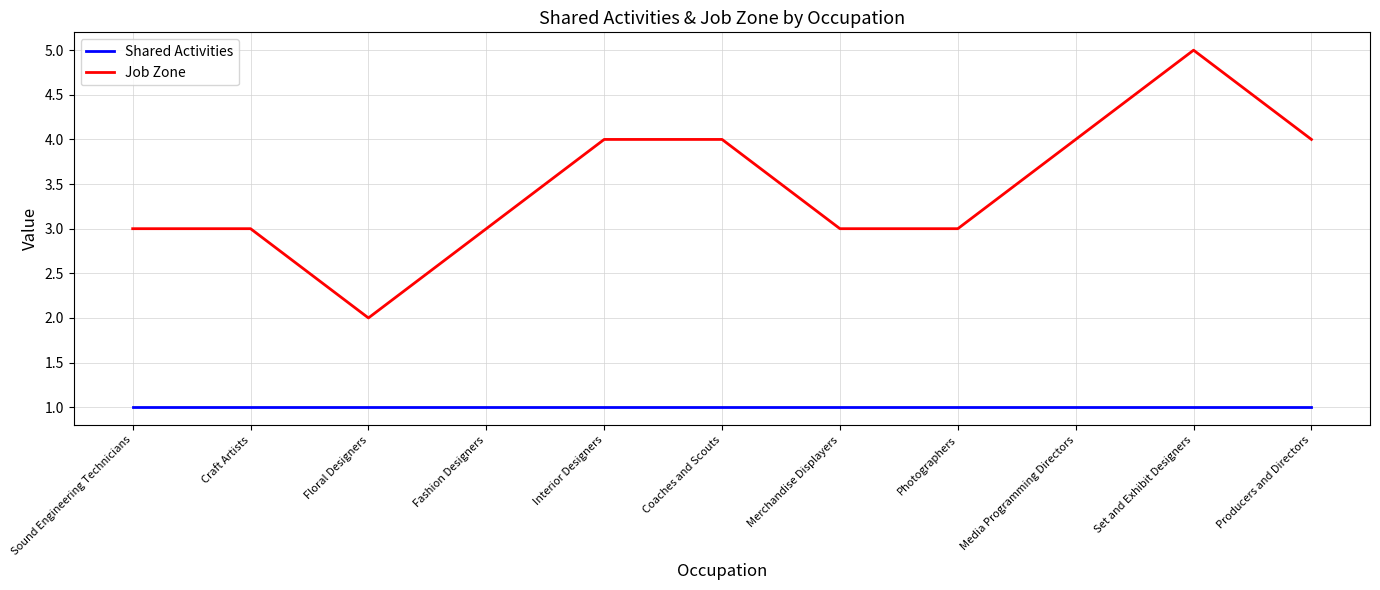

Count the number of categories in the chart.

11